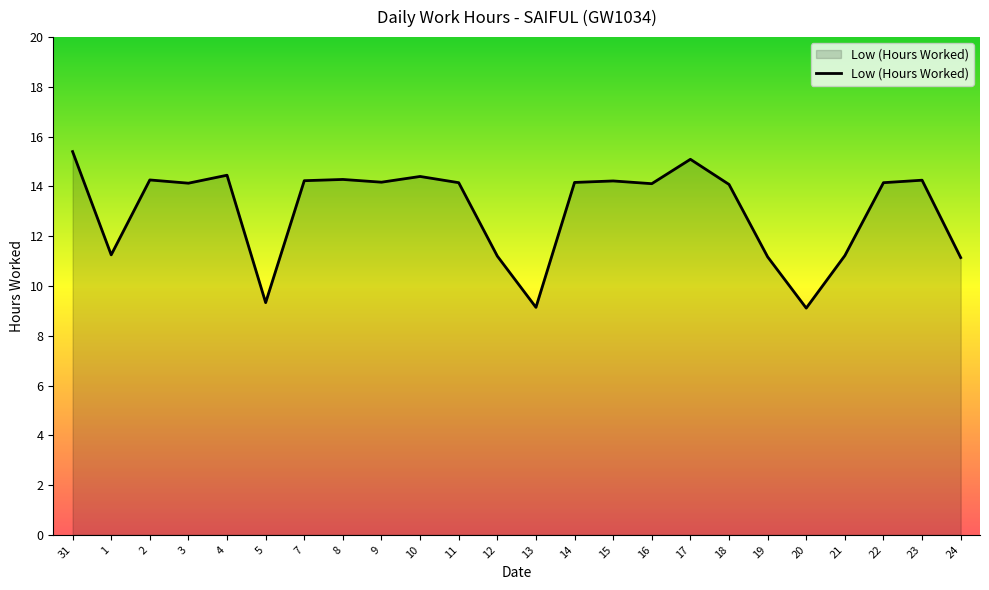

At which label does the data first exceed 14?

31